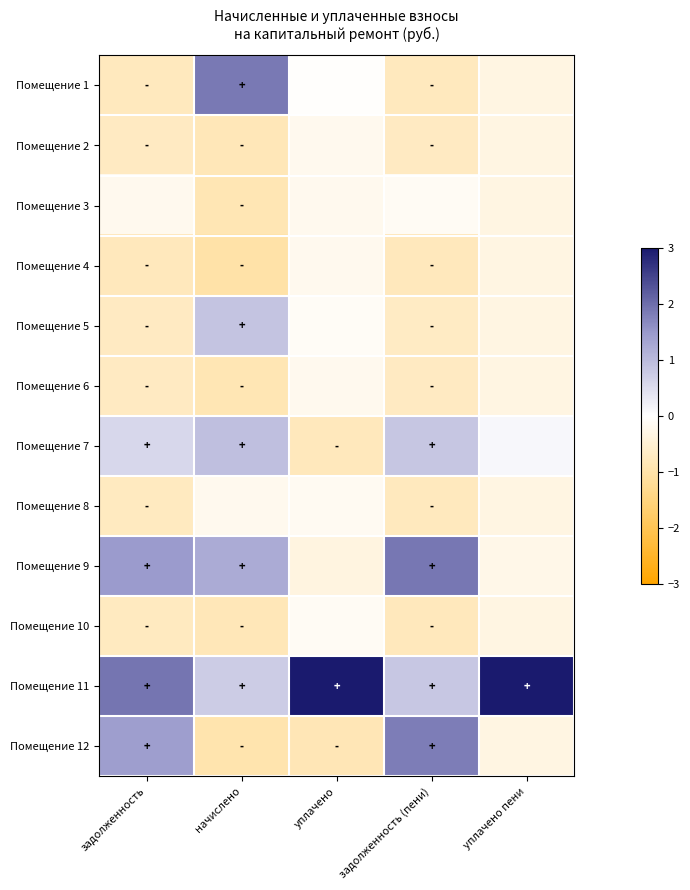

Which series has the largest total across all categories?

Помещение 11